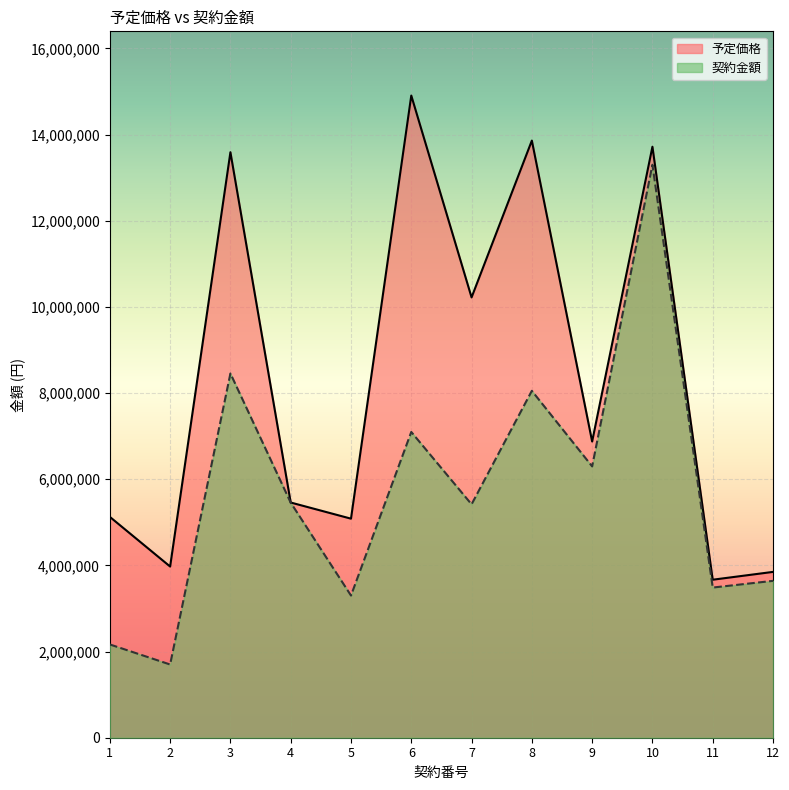

Where is the first local maximum for 予定価格?

3